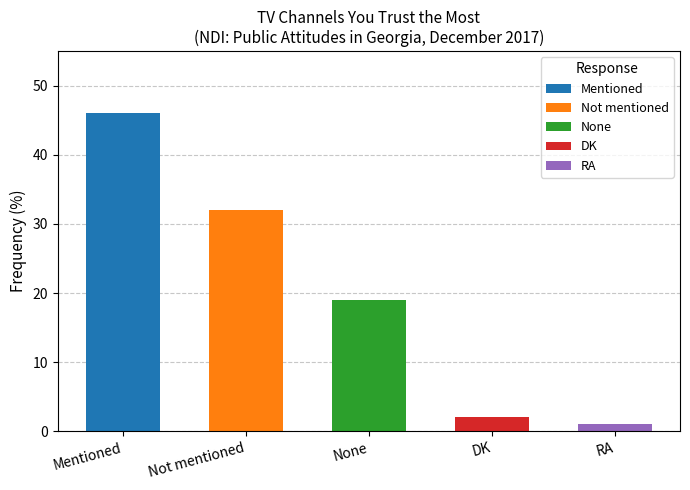

Reading left to right, list all the values displayed in this chart.

46	32	19	2	1